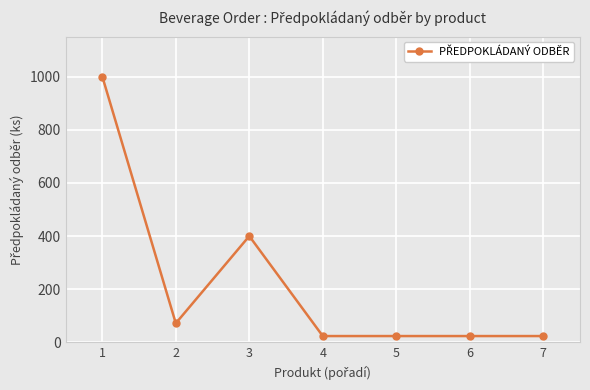

What is the change in value from 1 to 4?

-976